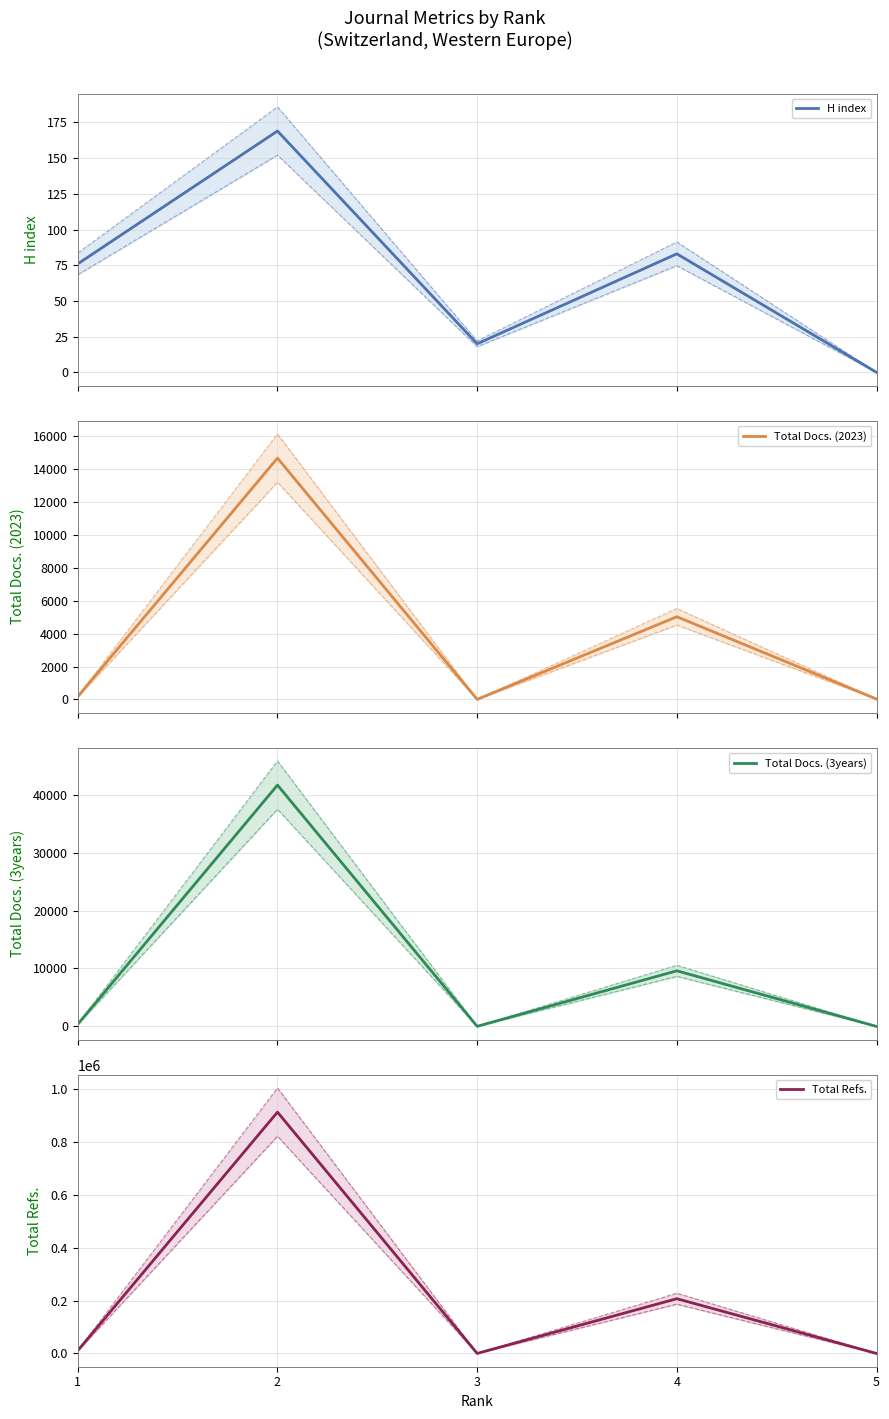

Does the chart display data point markers on the line(s)?

No